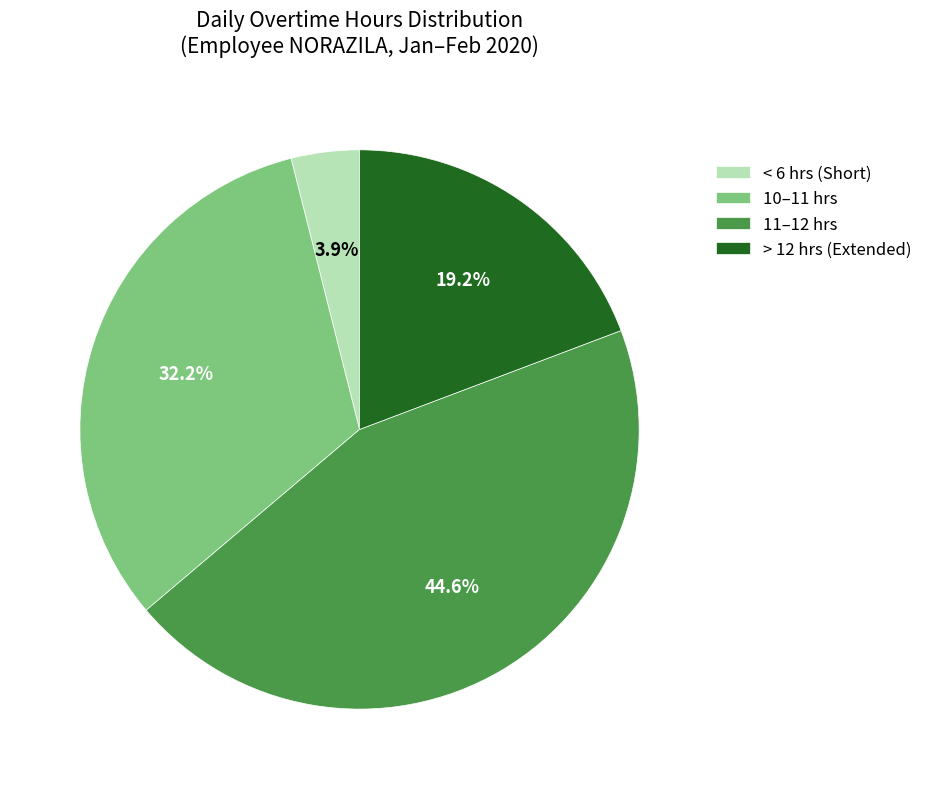

Count the number of slices in the pie.

4